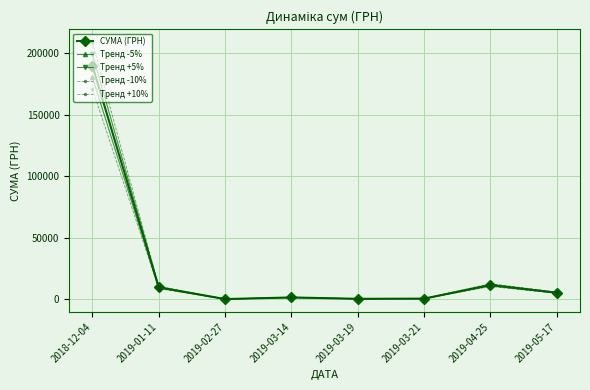

How many series are shown in this chart?

5